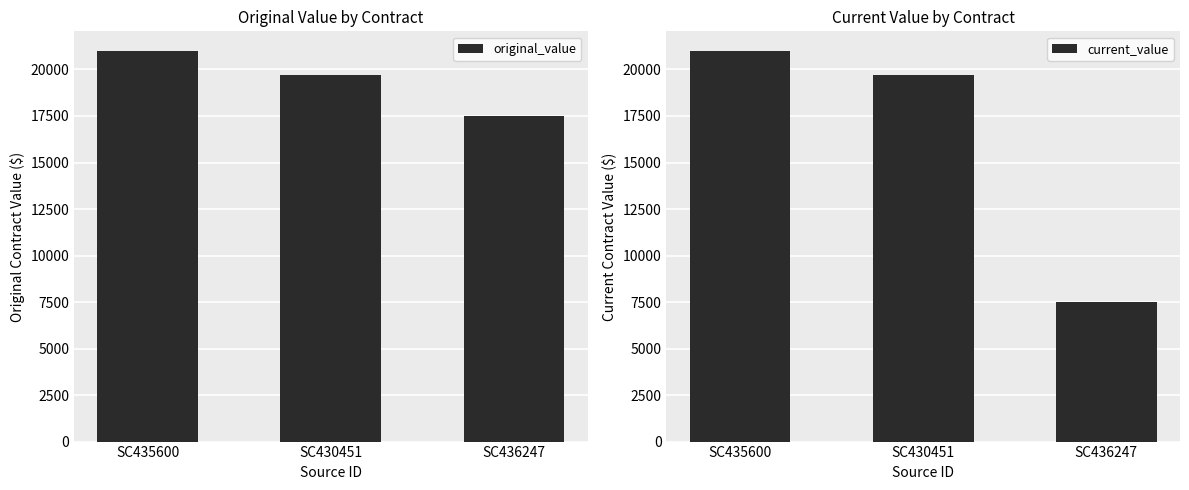

Reading right to left, extract all data points from this chart.

original_value: 17500	19685	21000
current_value: 7500	19685	21000